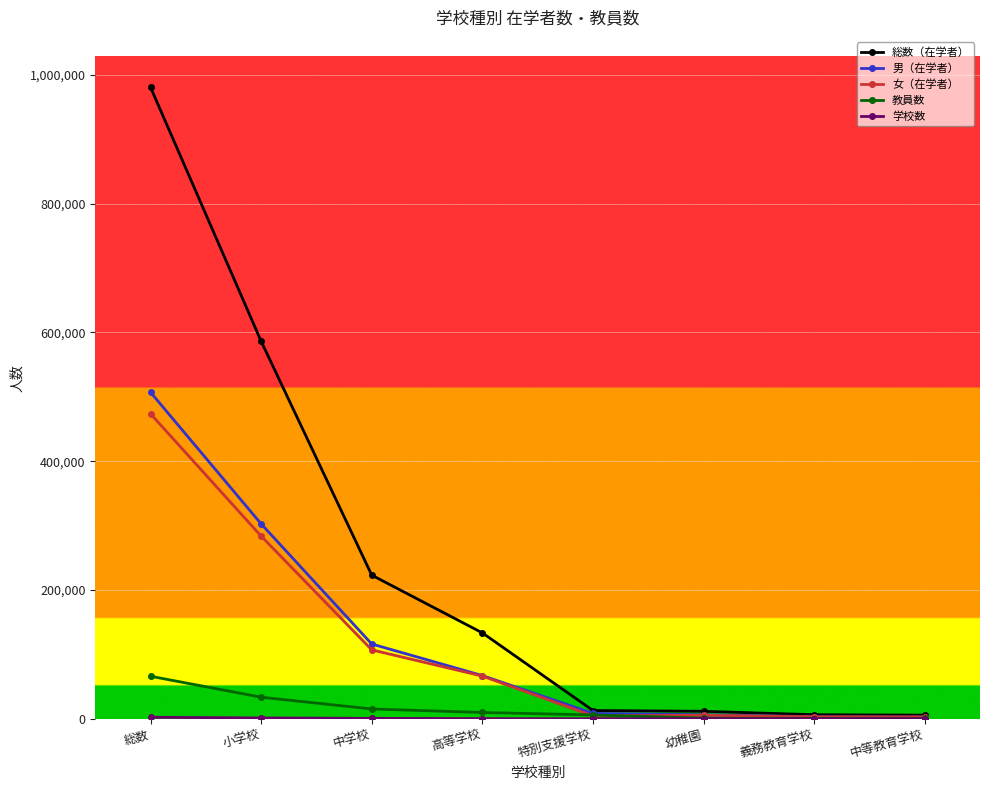

Which series has the largest range (max minus min)?

総数（在学者）